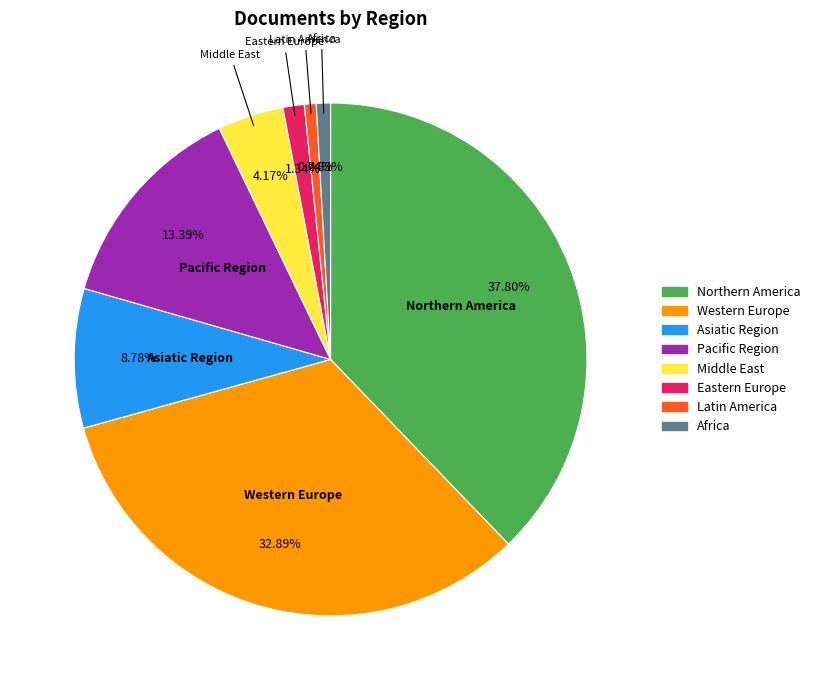

Does Western Europe represent more than half of the total?

No